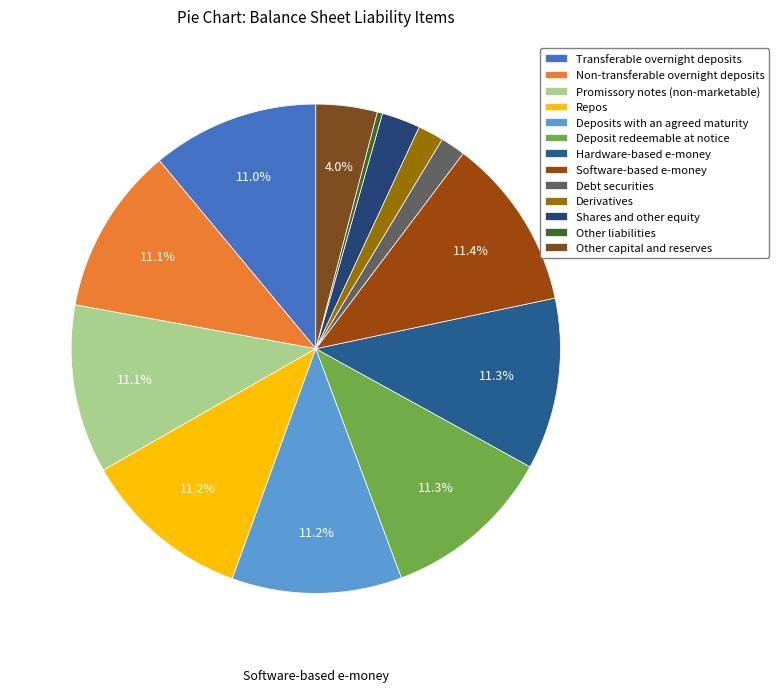

What is the change in value from Transferable overnight deposits to Software-based e-money?

+7